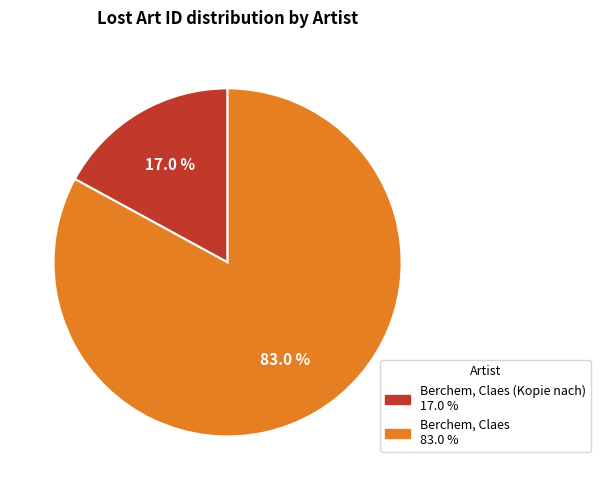

Does any single category account for the majority?

Yes